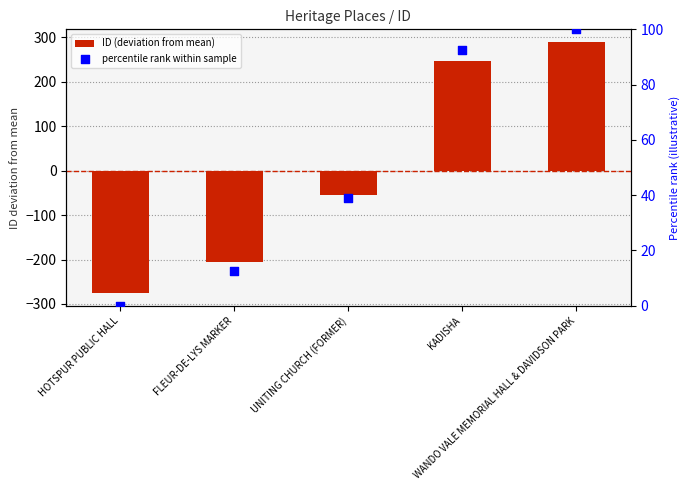

Which series has the largest Y range (max minus min)?

ID (deviation from mean)